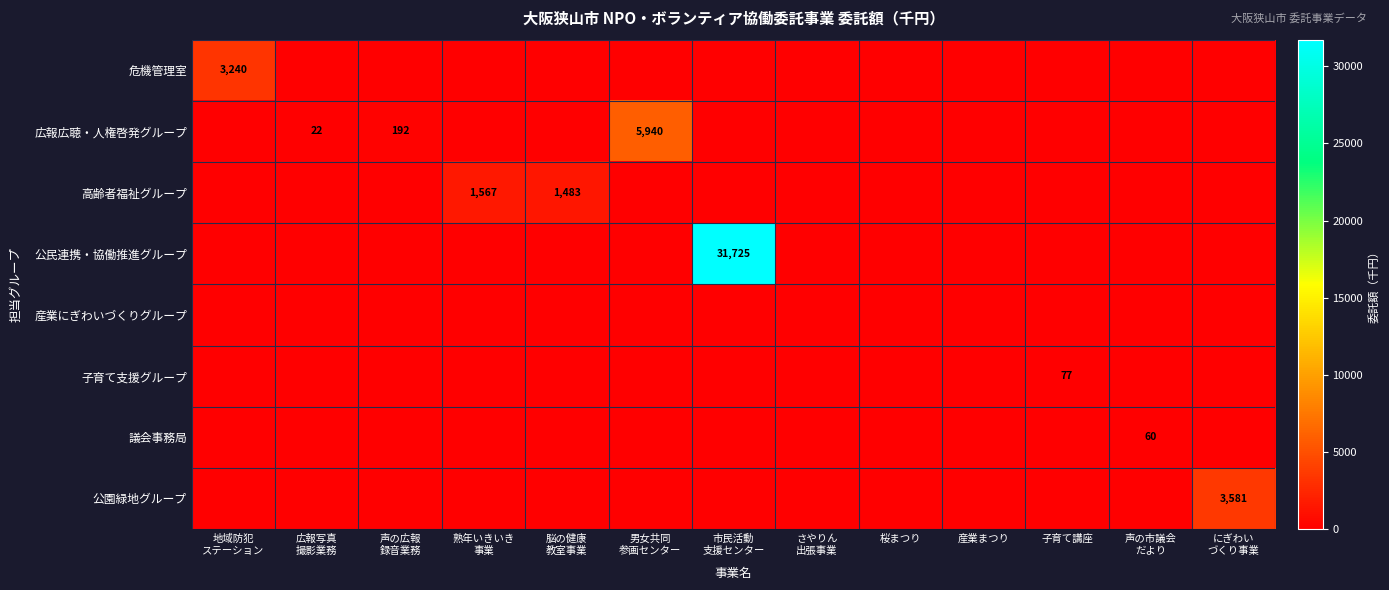

The value of 子育て支援グループ at 子育て講座 is 16. True or false?

False